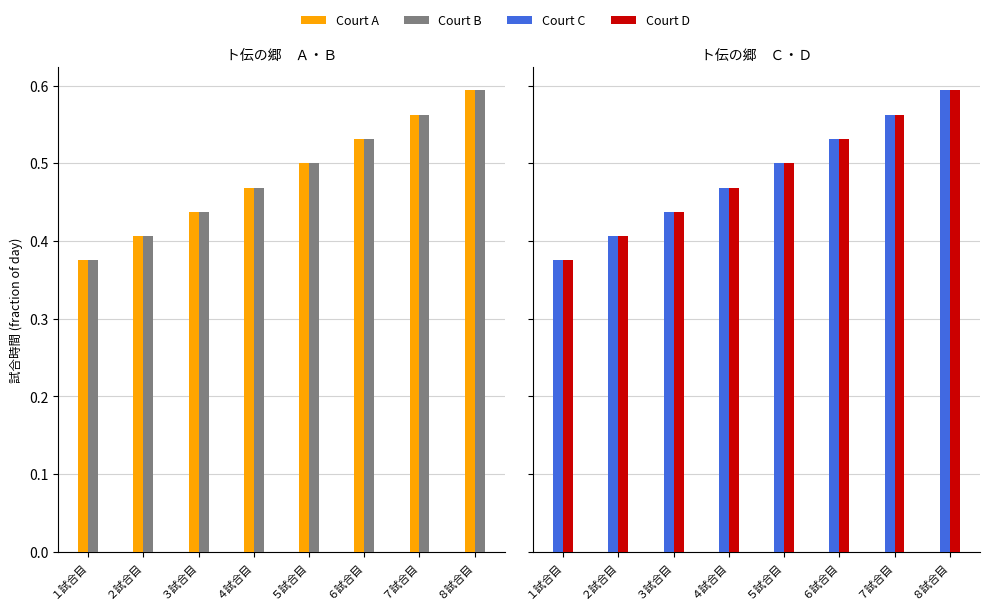

At which label is Court A closest to 0?

１試合目